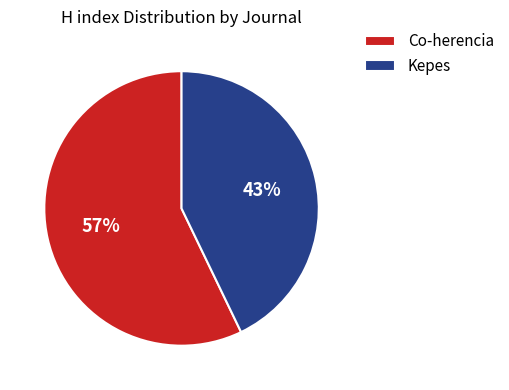

To the nearest percent, what portion does Kepes represent?

43%